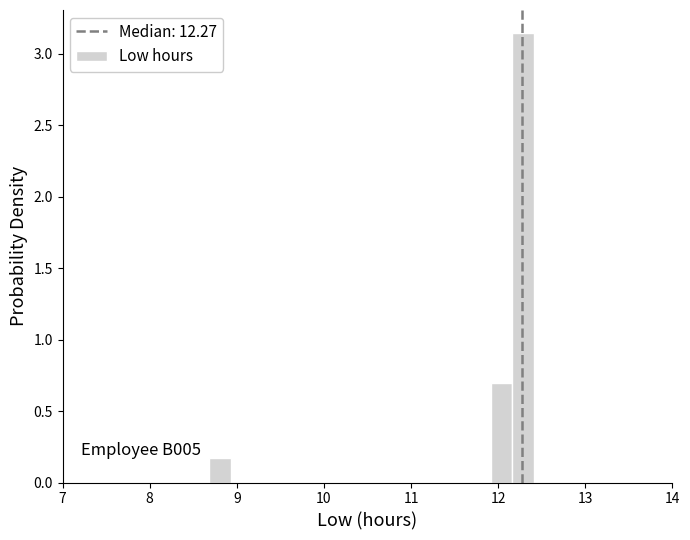

Around what value on the x-axis is the tallest bar? Give the approximate position of its centre, as read against the axis.

12.3